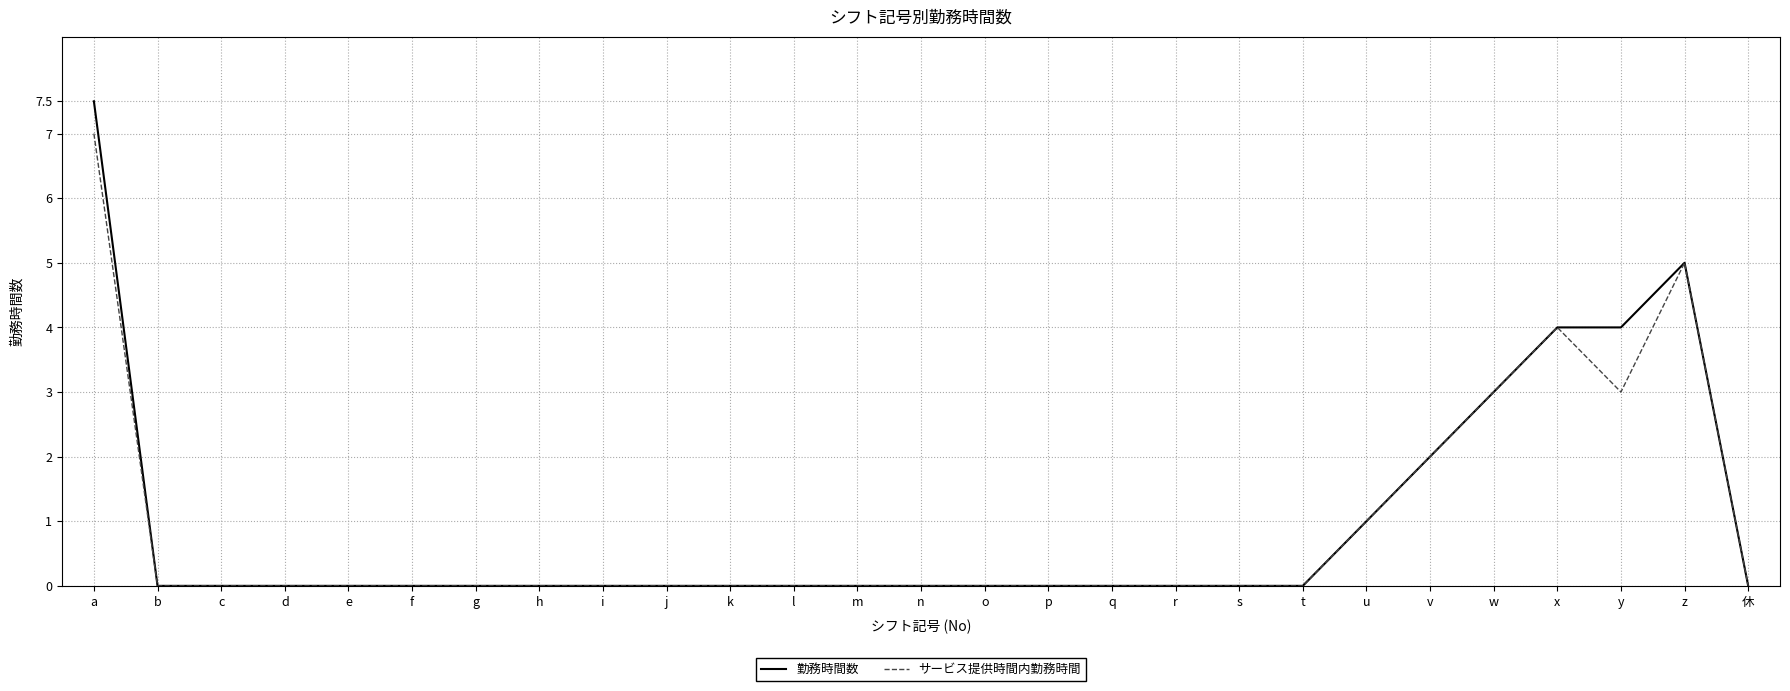

Where is 勤務時間数 nearest to the value 3?

w